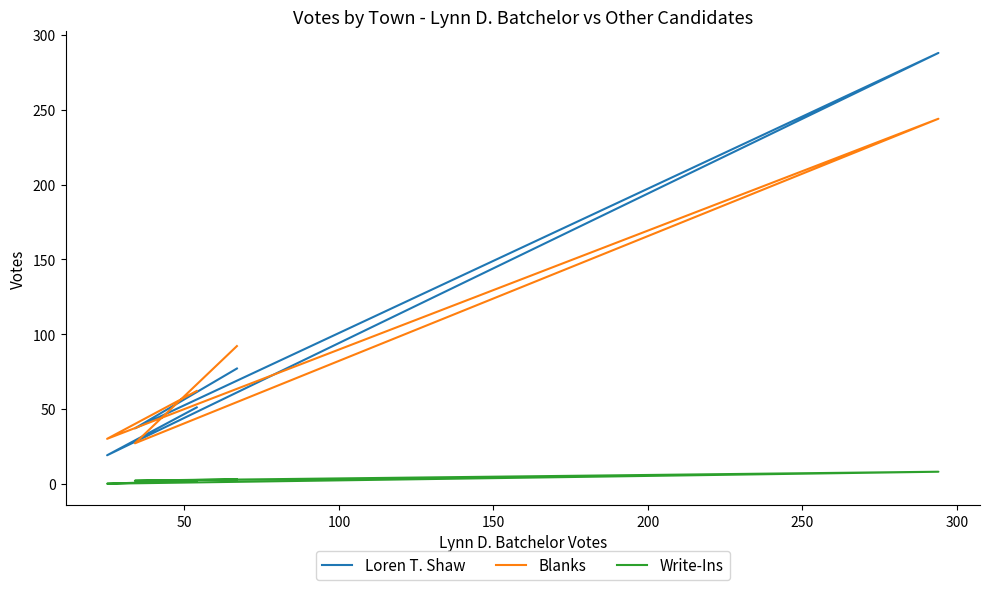

Is the value of Write-Ins at 100 greater than the value of Loren T. Shaw at 200?

No